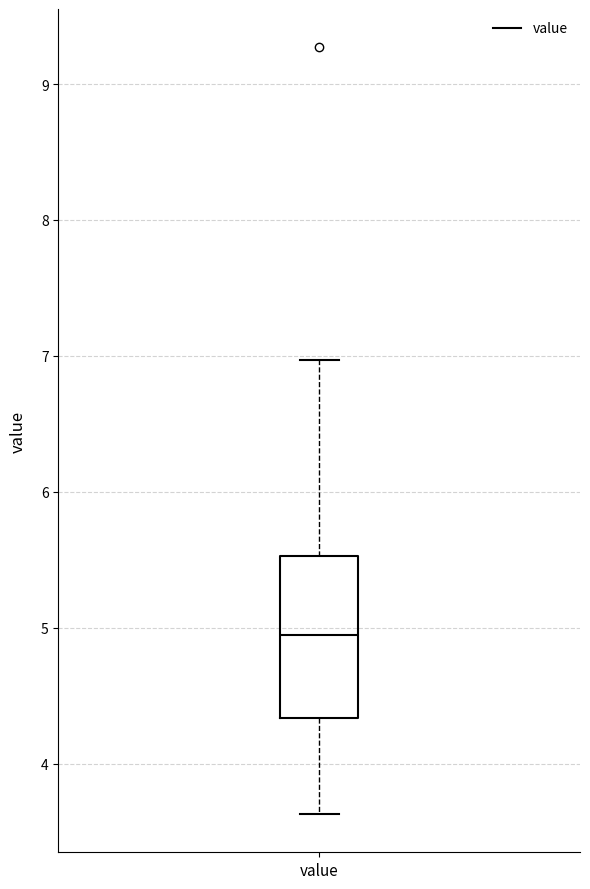

Transcribe this box plot: give where the median line is, the range the box spans, and where the two whiskers end, as read against the y-axis. The values are not printed on the chart, so give them approximately, as read against the axis.

median 5.0, box 4.3 to 5.5, whiskers 3.6 to 7.0